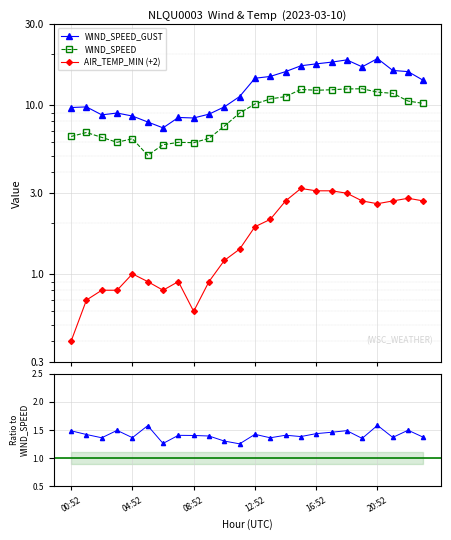

What position from the left is 18?

19